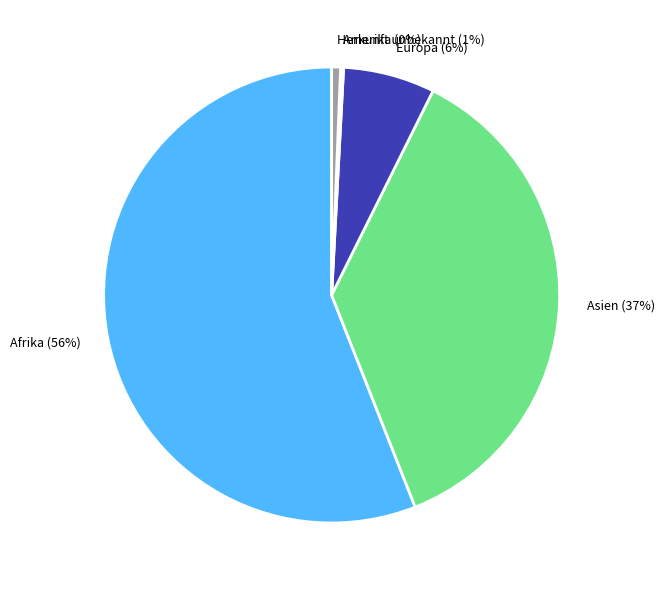

Combined, do Herkunft unbekannt and Europa account for over 50%?

No